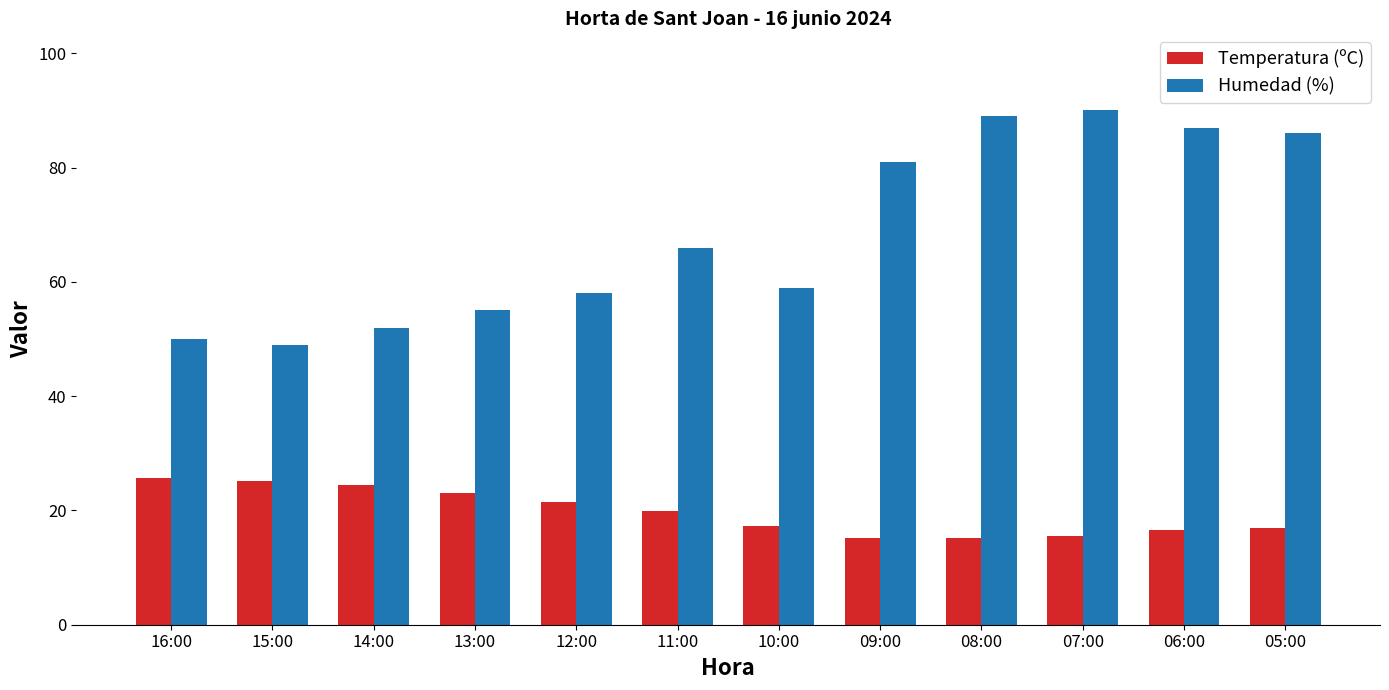

At how many categories does at least one series exceed 74?

5